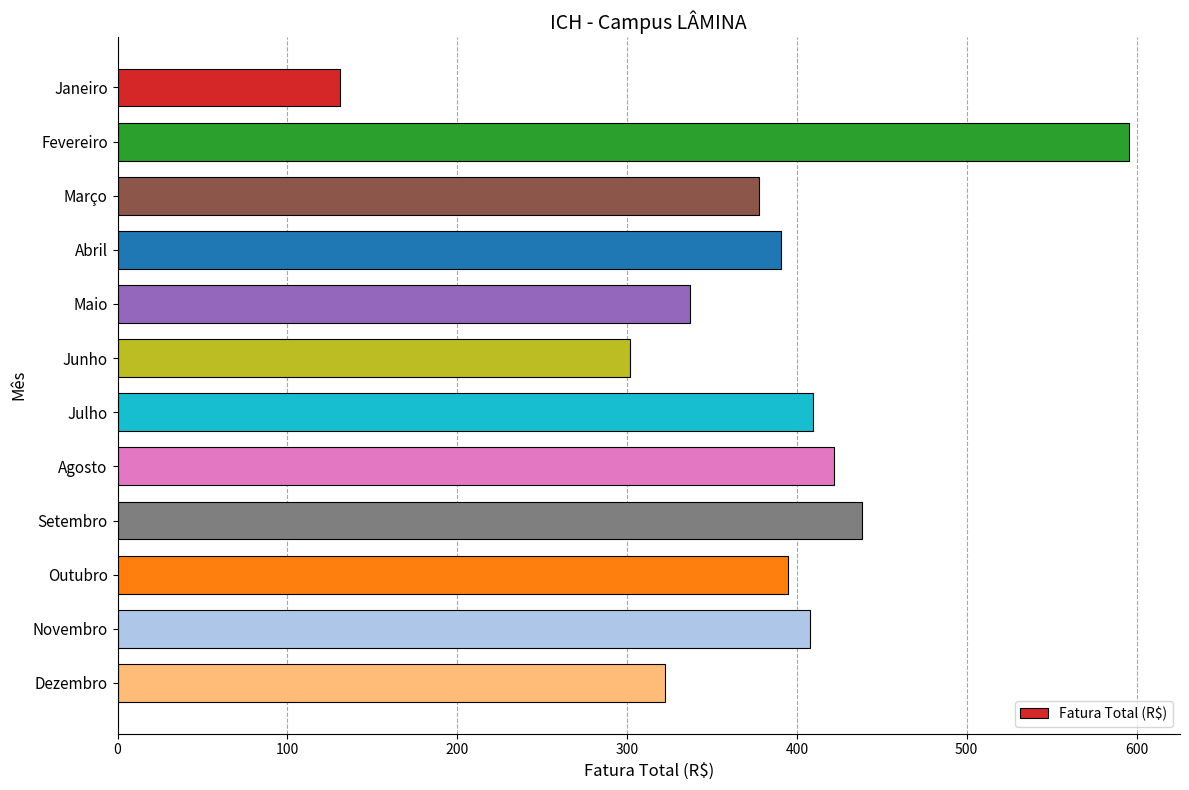

What is the average value?

377.4